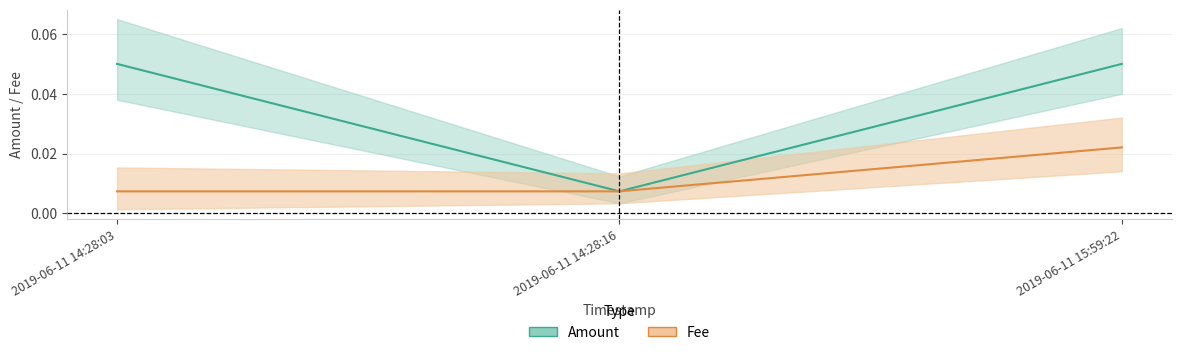

Reading left to right, list all the values displayed in this chart.

Amount: 0.1	0.0	0.1
Fee: 0.0	0.0	0.0